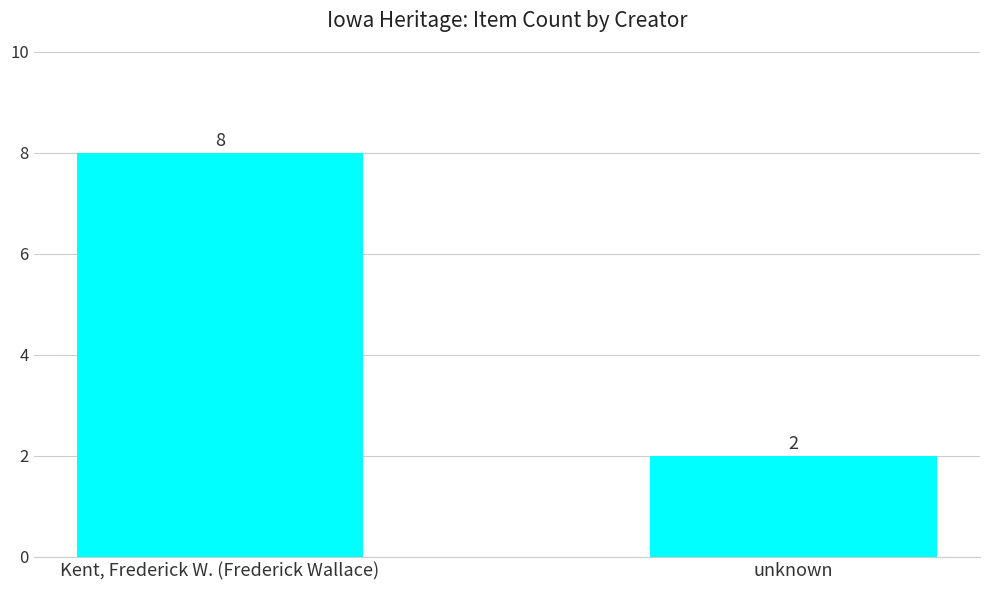

How many distinct data groups are displayed?

1